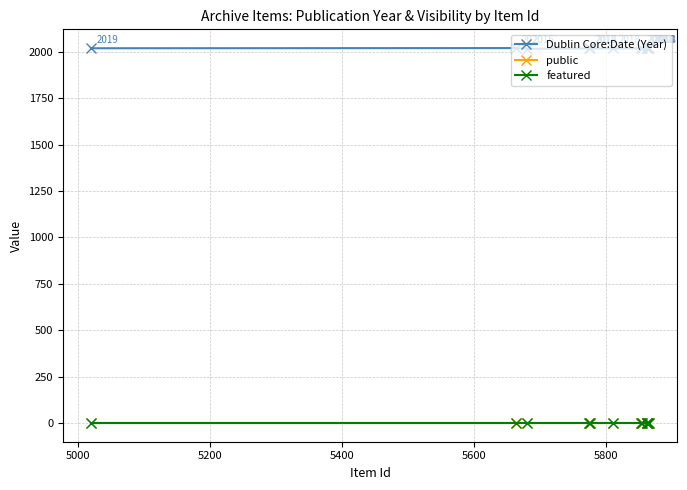

Which series has the largest total across all categories?

Dublin Core:Date (Year)